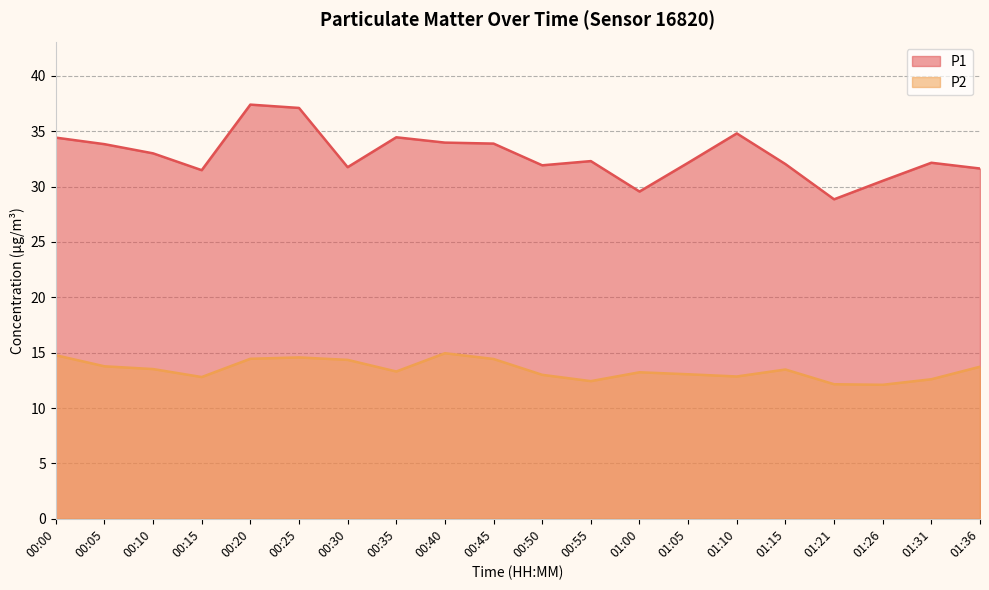

What is the difference between the maximum and minimum values in the P1 series?

8.5